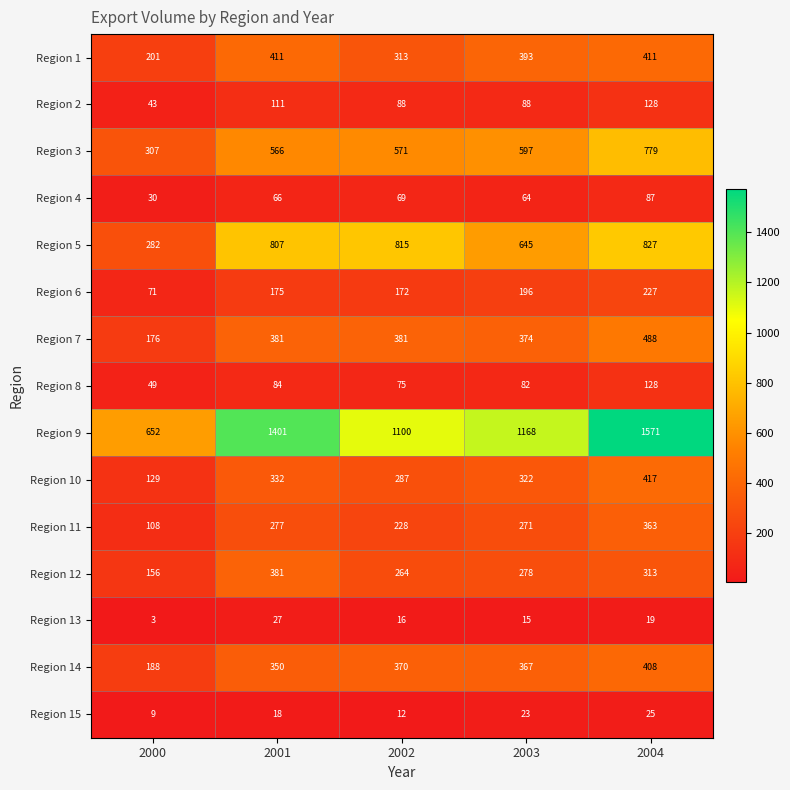

What is the spread (max minus min) of values at 2004?

1552